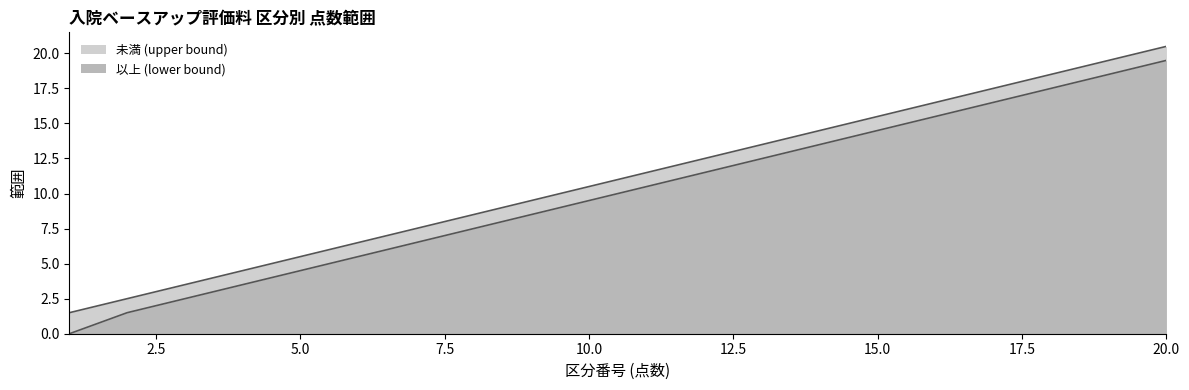

Count the number of categories in the chart.

20